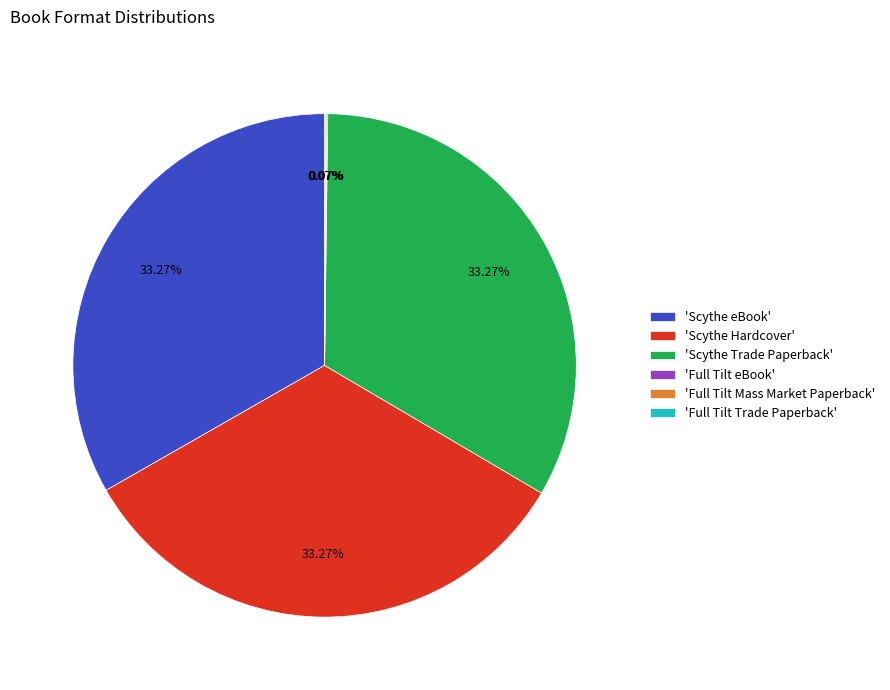

Does any single category account for the majority?

No